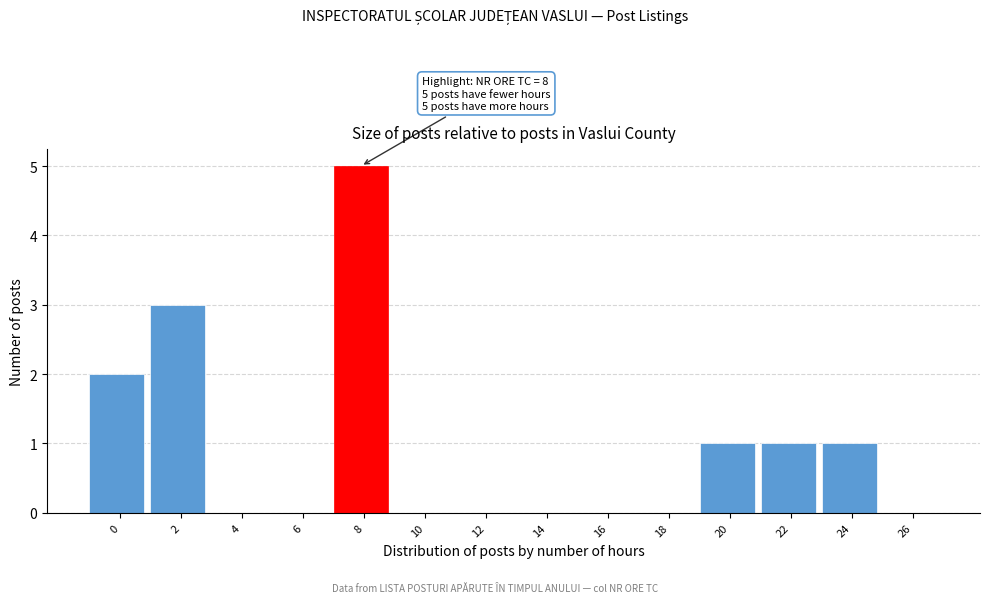

Reading left to right, extract all data points from this chart.

0=2	2=3	4=0	6=0	8=5	10=0	12=0	14=0	16=0	18=0	20=1	22=1	24=1	26=0